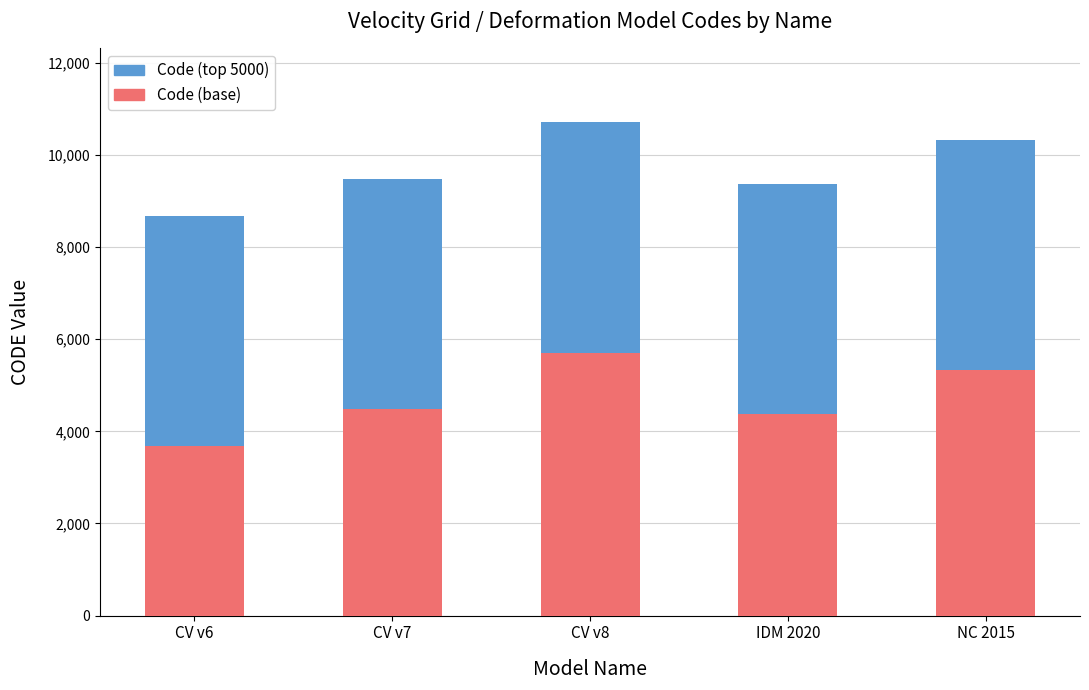

What is the total value across all series at IDM 2020?

9375